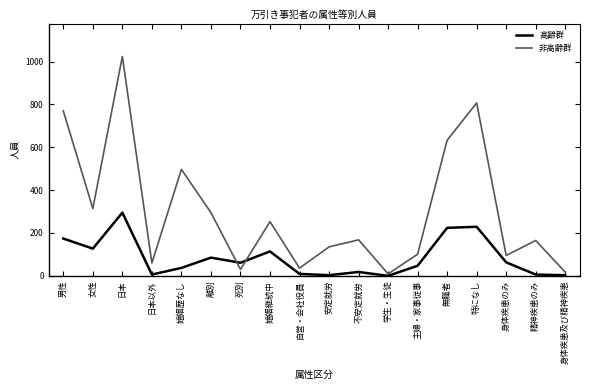

What is the approximate value of 非高齢群 at 主婦・家事従事?

101